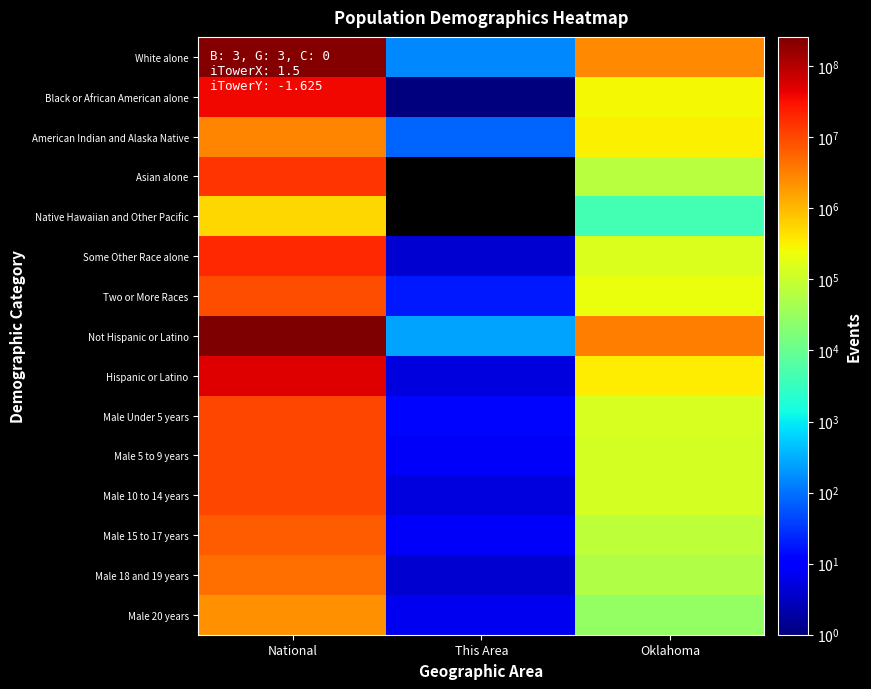

Between This Area and National, which is larger?

National